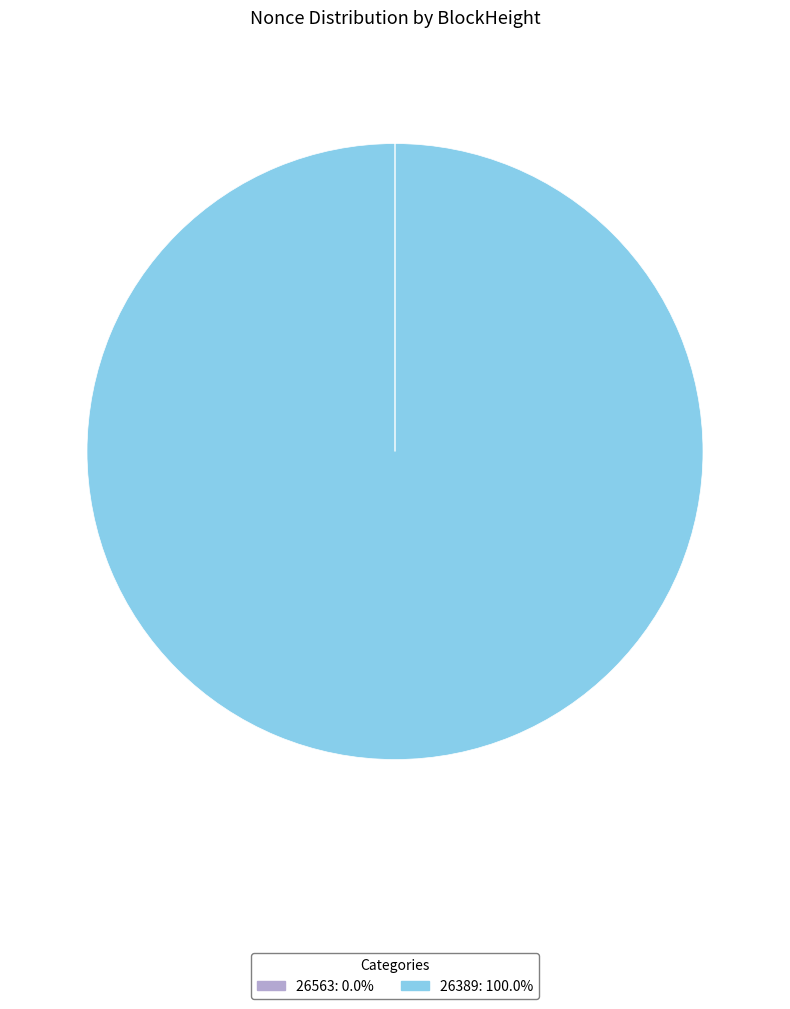

What is the largest slice in the pie chart?

26389